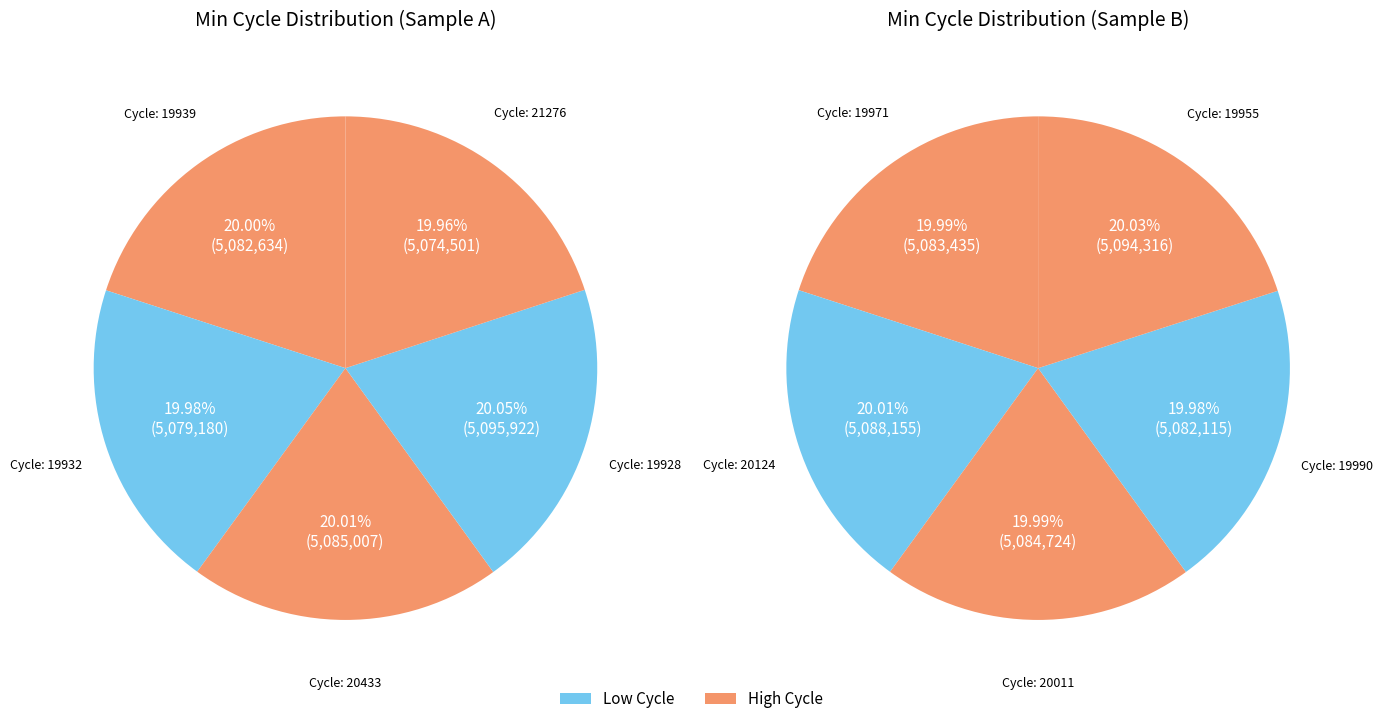

Count the number of slices in the pie.

10